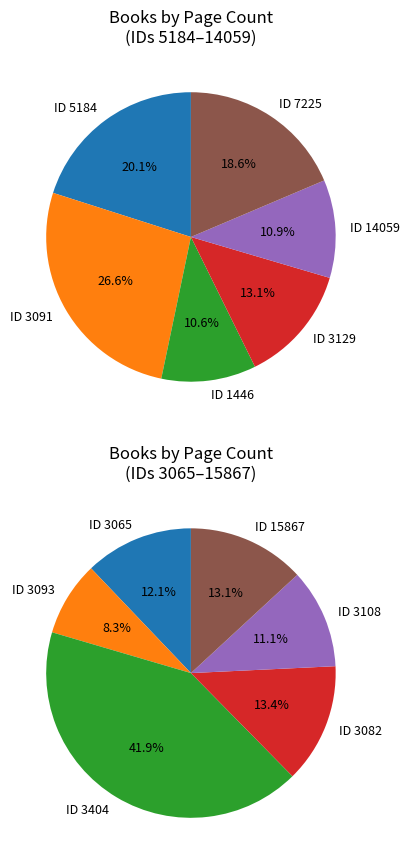

Count the number of slices in the pie.

12